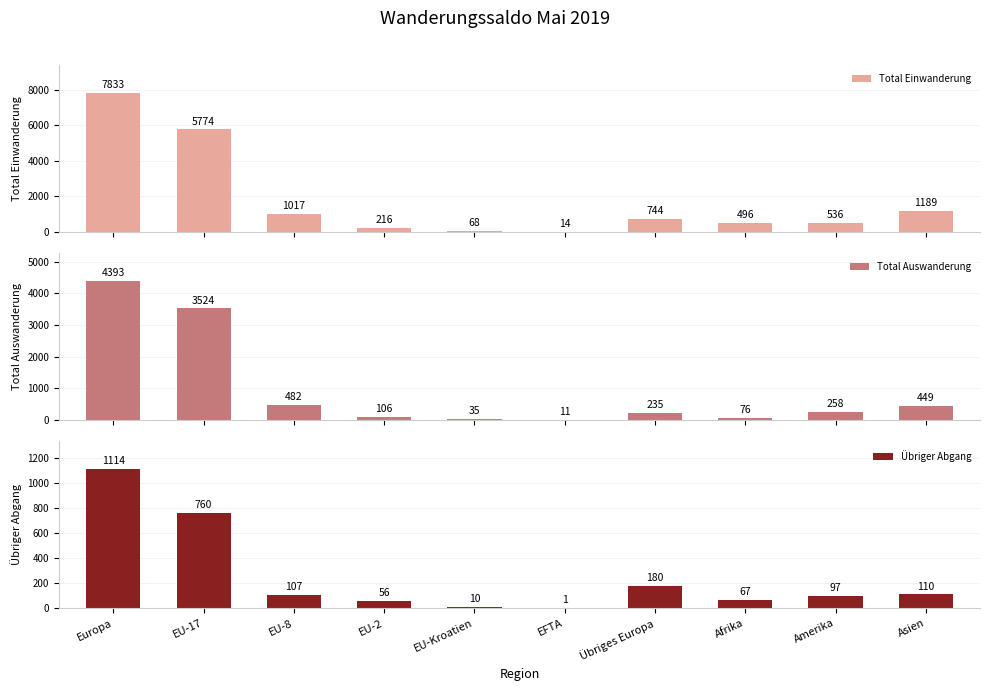

Which series changed the most between Europa and EU-2?

Total Einwanderung